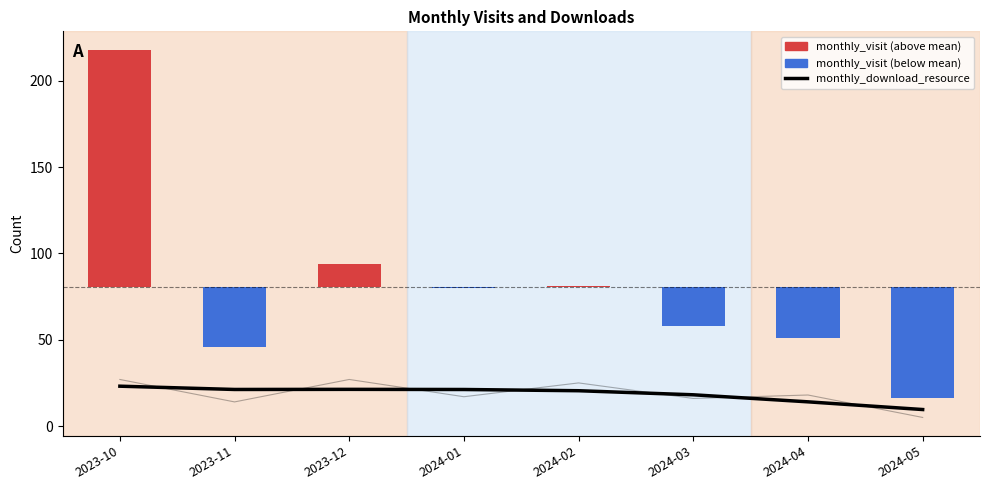

Where is the data nearest to the value 16?

2024-04